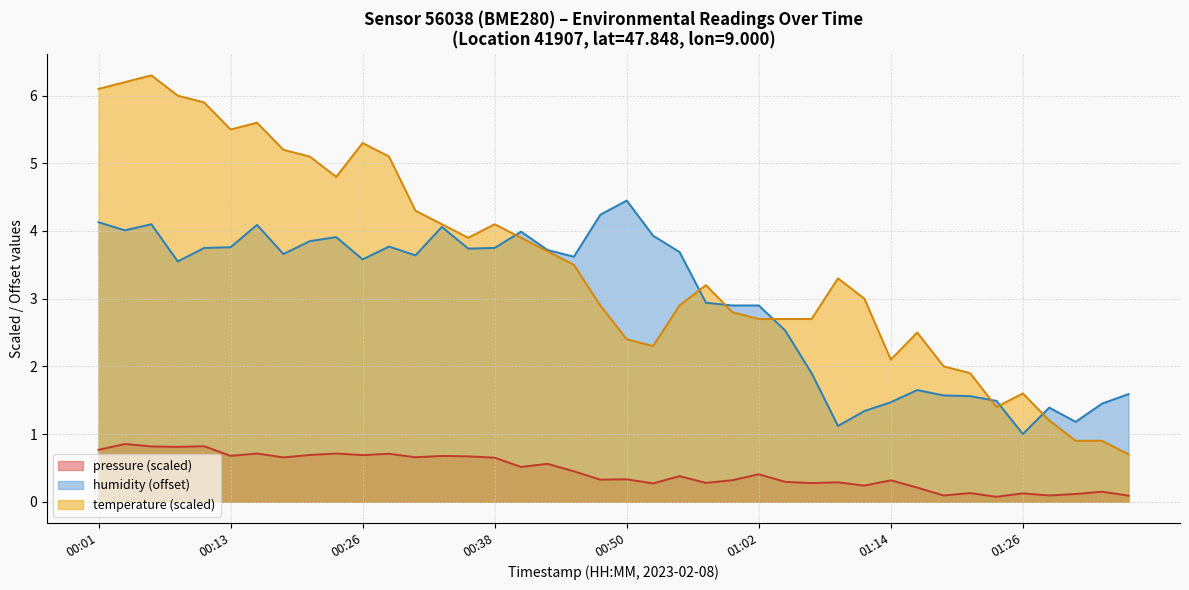

List the labels in order of value, largest first.

00:04, 00:11, 00:06, 00:09, 00:01, 00:23, 00:16, 00:28, 00:21, 00:26, 00:13, 00:33, 00:35, 00:30, 00:18, 00:38, 00:43, 00:40, 00:45, 01:02, 00:55, 00:50, 00:47, 01:00, 01:14, 01:04, 01:09, 00:57, 01:07, 00:52, 01:12, 01:17, 01:34, 01:21, 01:26, 01:31, 01:29, 01:19, 01:36, 01:24